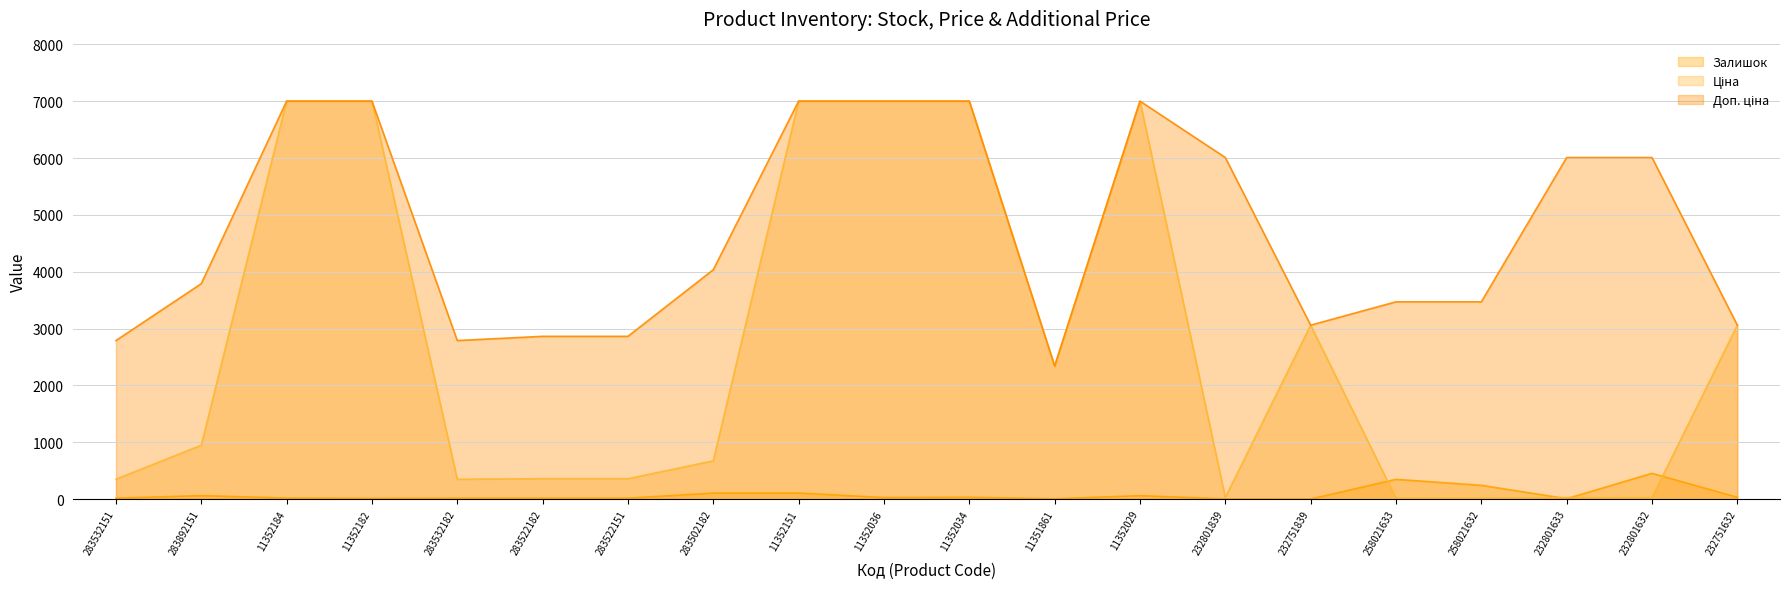

How many distinct data groups are displayed?

3